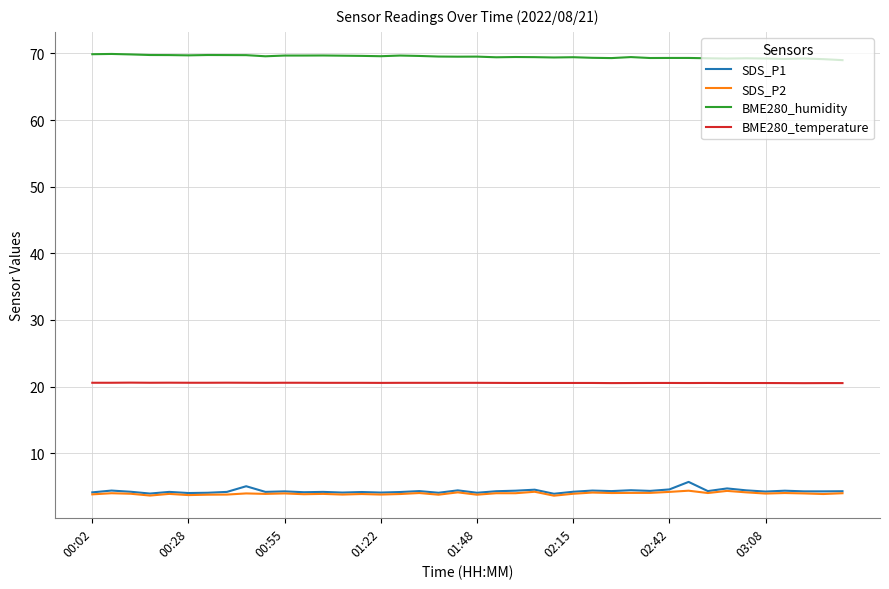

True or false: SDS_P1 has more than 2 points higher than both neighbors.

True